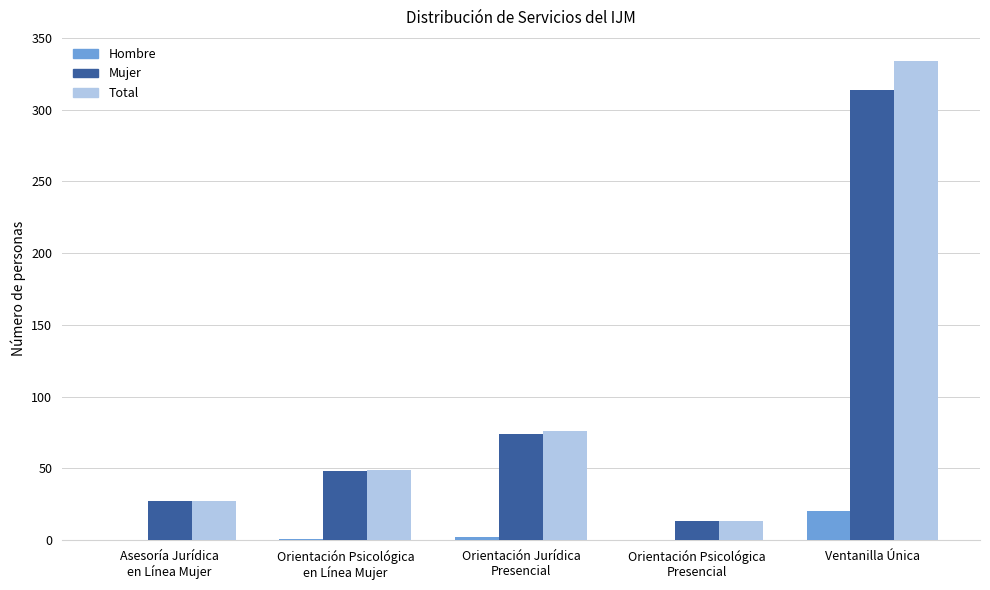

Which category has the highest value across all series?

Ventanilla Única